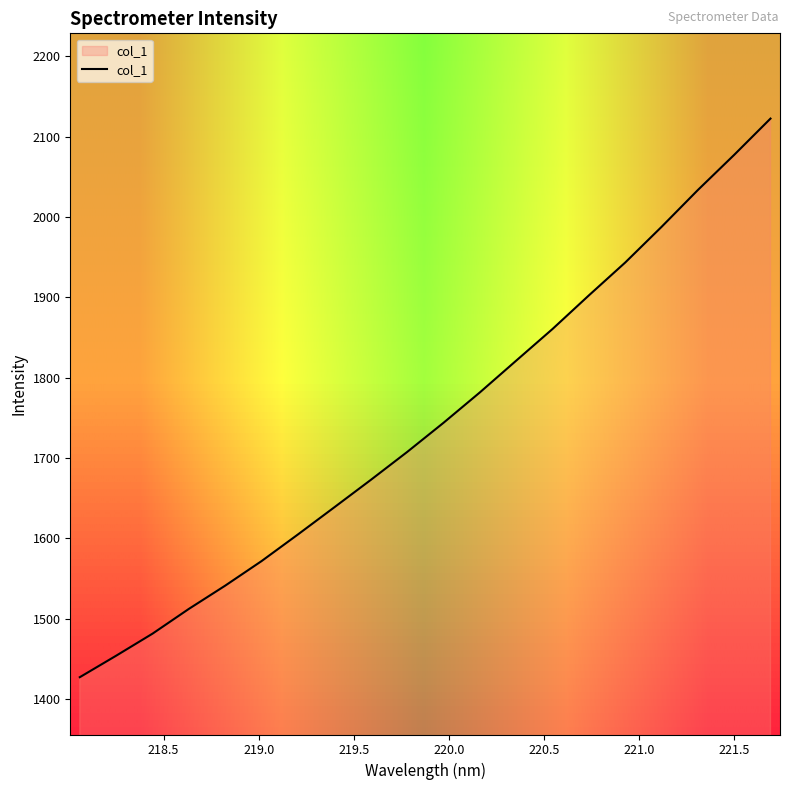

How many lines are shown in the chart?

1